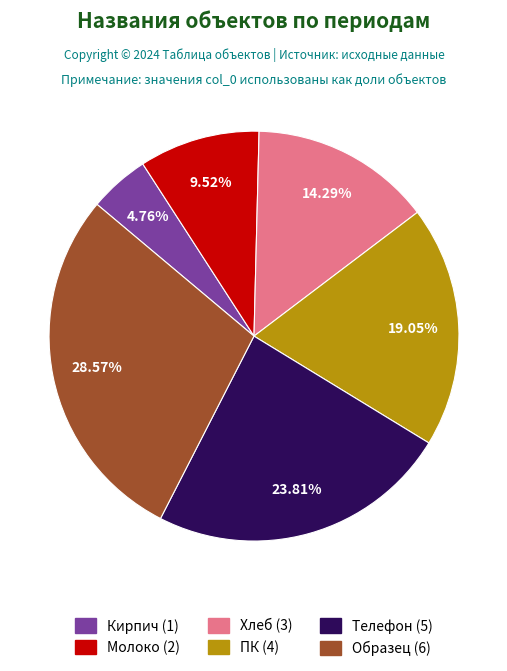

What percentage do Молоко and Образец together represent?

38.1%